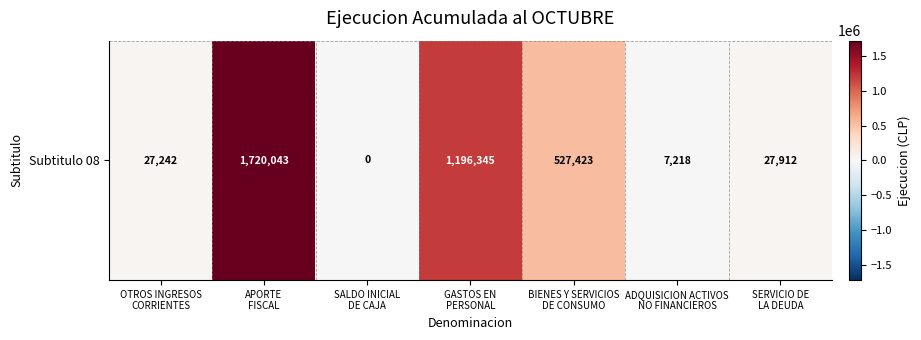

At which label is the value closest to 860021?

BIENES Y SERVICIOS
DE CONSUMO